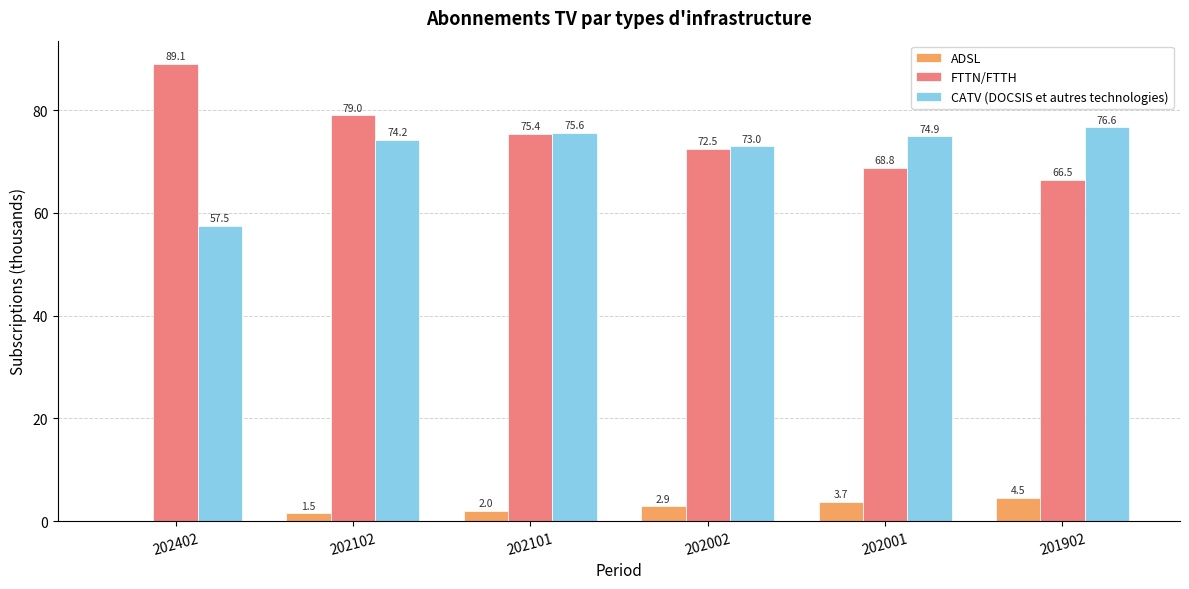

Reading left to right, list all the values displayed in this chart.

ADSL: 202402=0.0	202102=1.5	202101=2.0	202002=2.9	202001=3.7	201902=4.5
FTTN/FTTH: 202402=89.1	202102=79.0	202101=75.4	202002=72.5	202001=68.8	201902=66.5
CATV (DOCSIS et autres technologies): 202402=57.5	202102=74.2	202101=75.6	202002=73.0	202001=74.9	201902=76.6